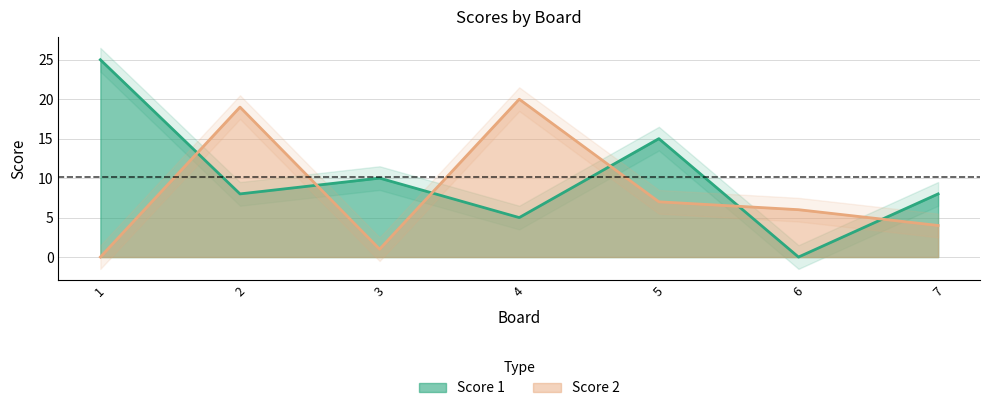

The Score 2 series shows -13 at 1. True or false?

False